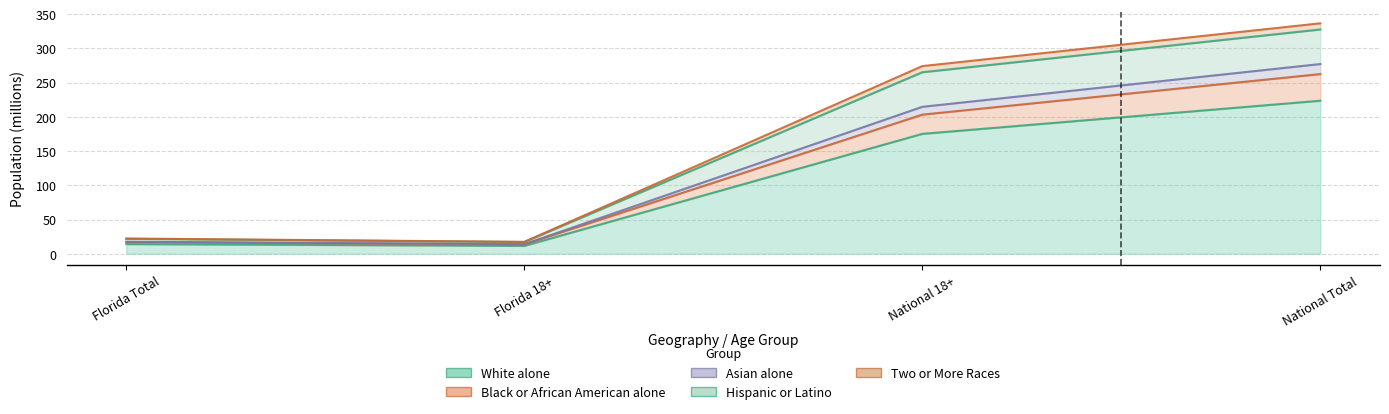

What position from the right is National Total?

1